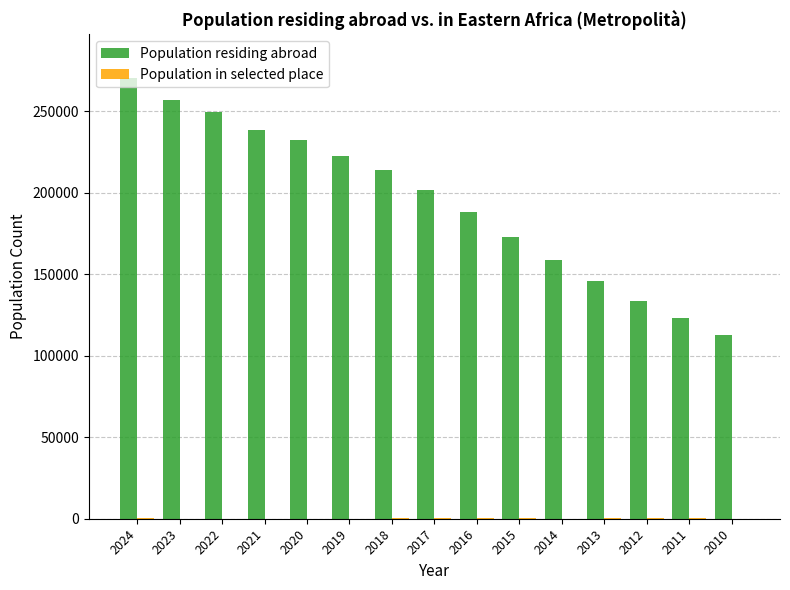

True or false: Population residing abroad has a value of 99700 at 2015.

False